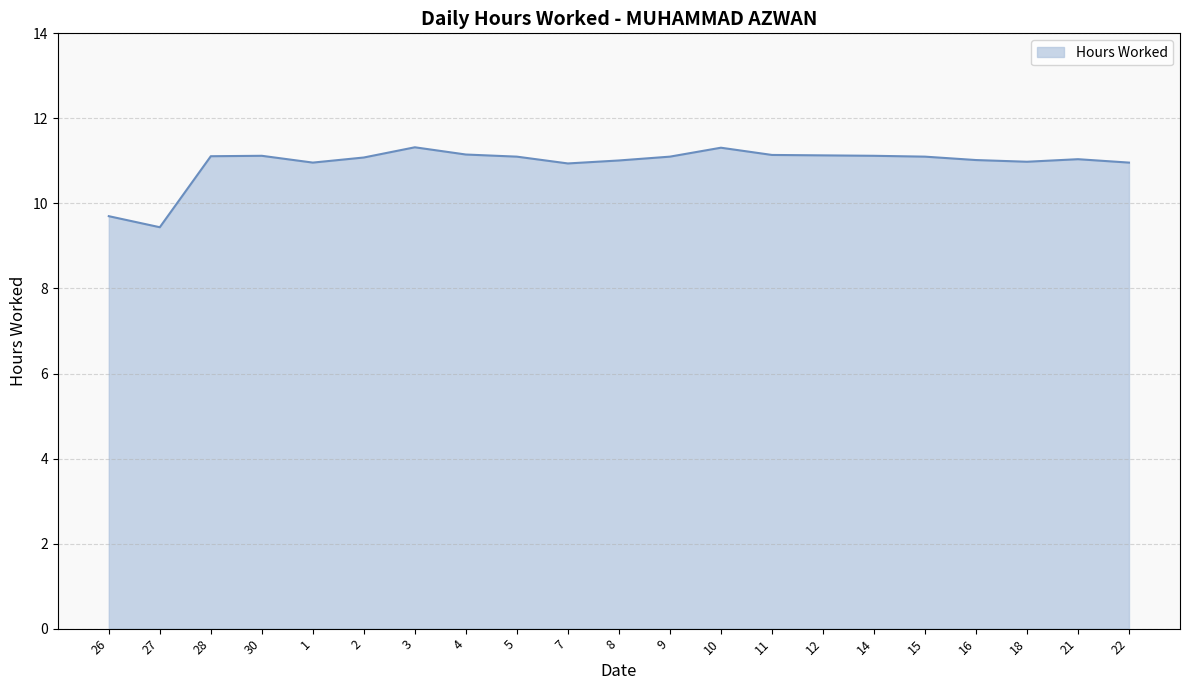

What is the difference between the values at 14 and 27?

1.7